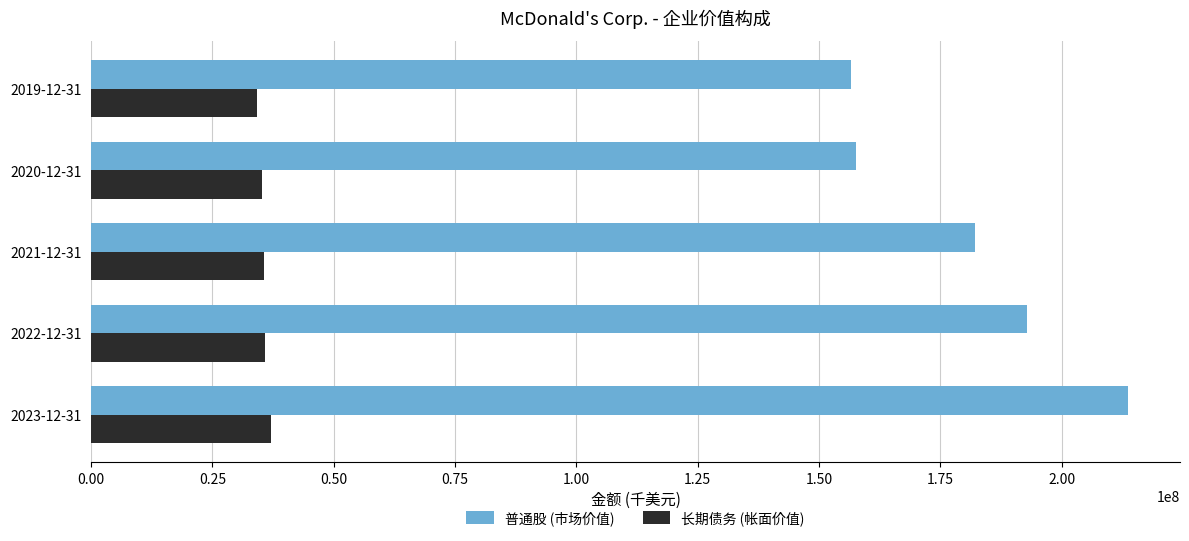

Rank the series at 2022-12-31 from highest to lowest value.

普通股 (市场价值), 长期债务 (帐面价值)